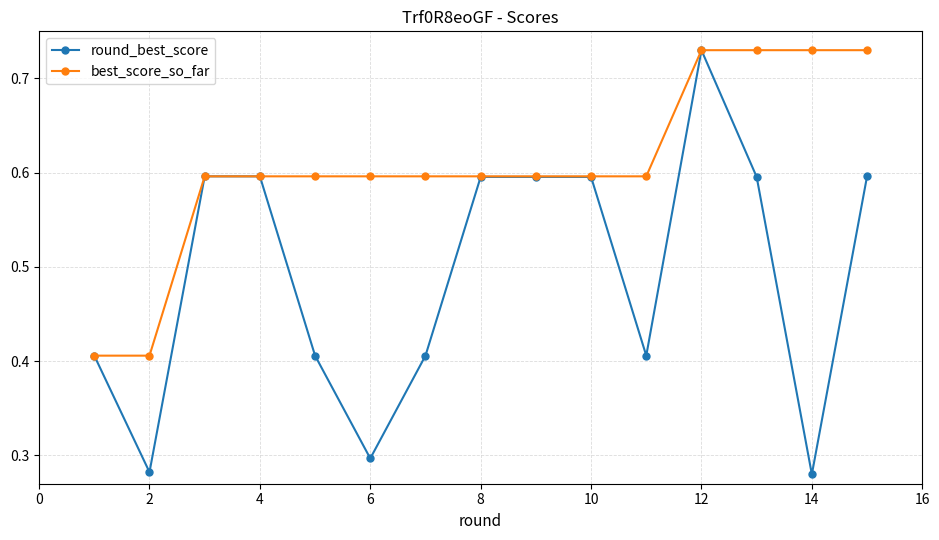

What is the value of the round_best_score point at the 8th from the left?

0.6